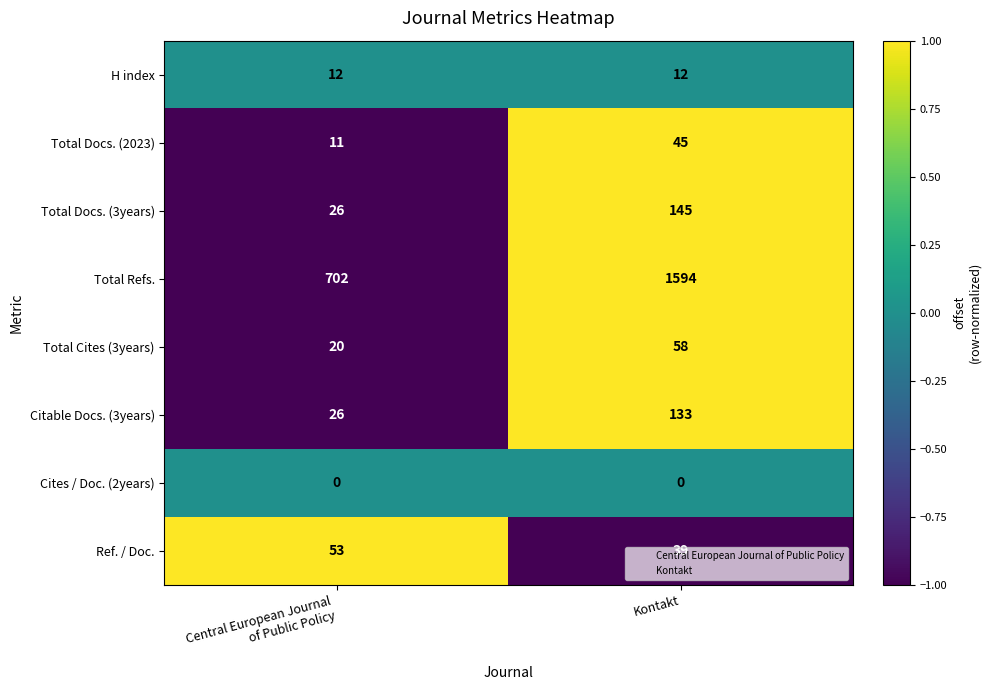

List the series in order of their peak value, lowest first.

Cites / Doc. (2years), H index, Total Docs. (2023), Ref. / Doc., Total Cites (3years), Citable Docs. (3years), Total Docs. (3years), Total Refs.